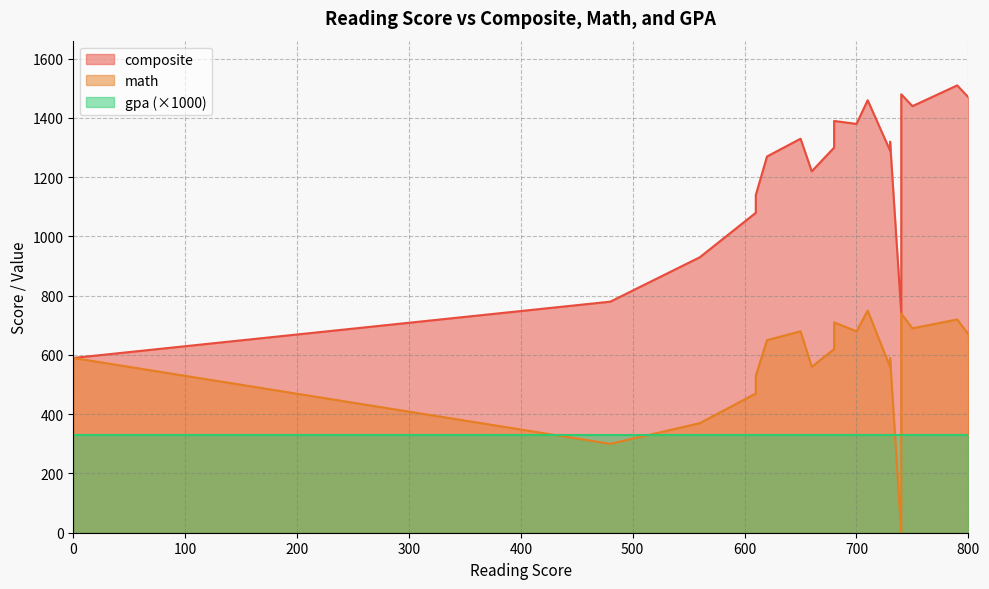

Where does the math series first go above 620?

620